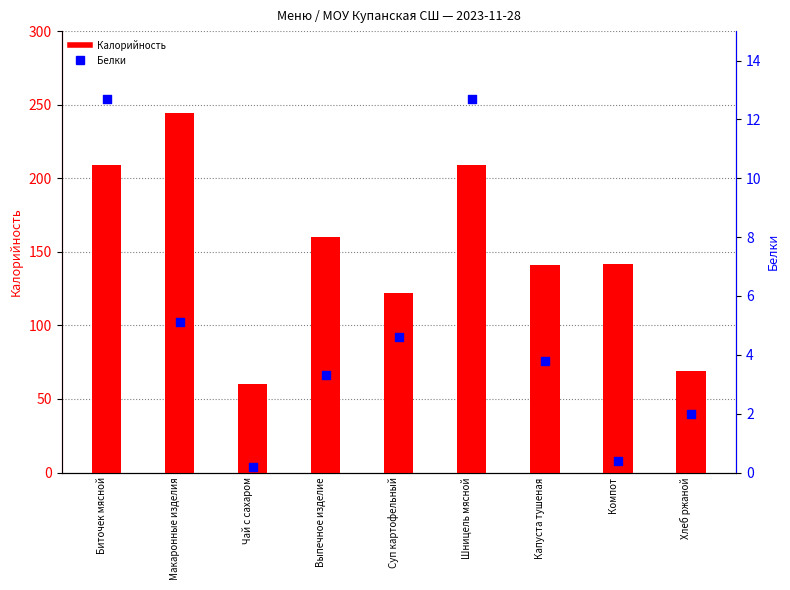

What are all the series names shown in the legend?

Калорийность, Белки